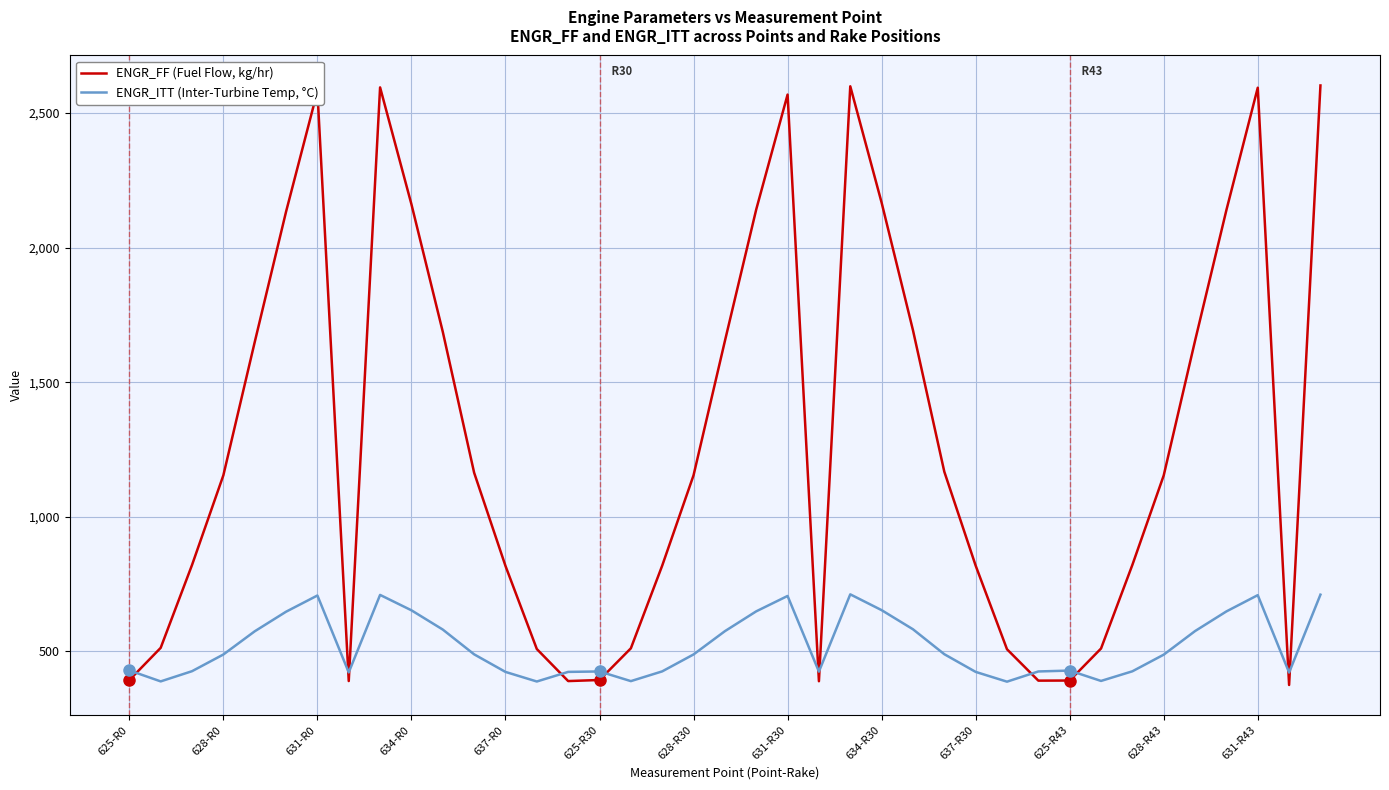

Which series ends up on top after the final intersection of ENGR_ITT (Inter-Turbine Temp, °C) and ENGR_FF (Fuel Flow, kg/hr)?

ENGR_FF (Fuel Flow, kg/hr)